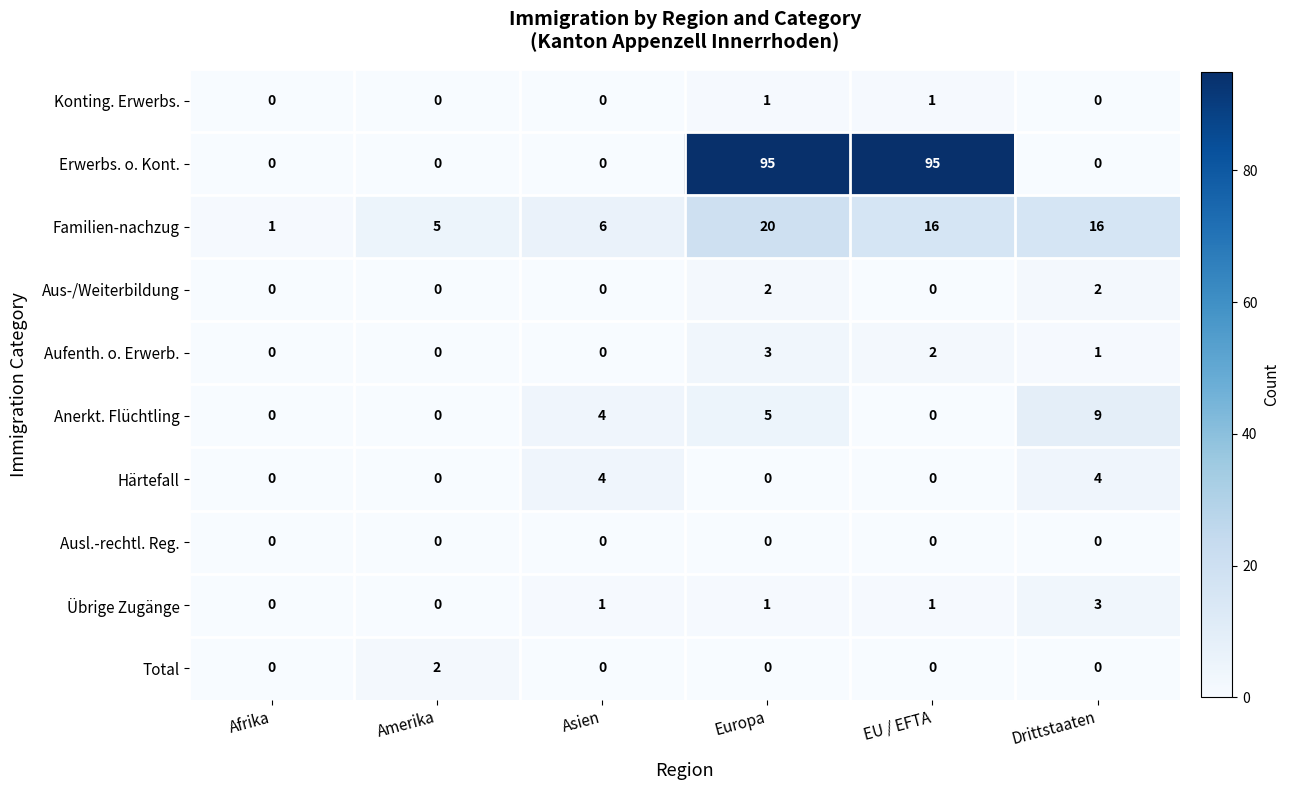

What is the difference between the Erwerbs. o. Kont. values at Afrika and EU / EFTA?

95